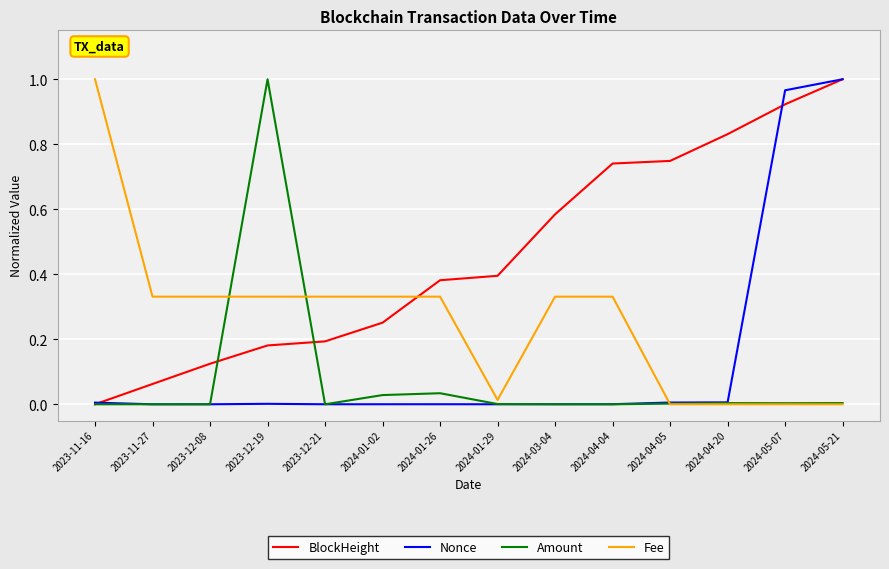

At which label does Fee reach its peak?

2023-11-16